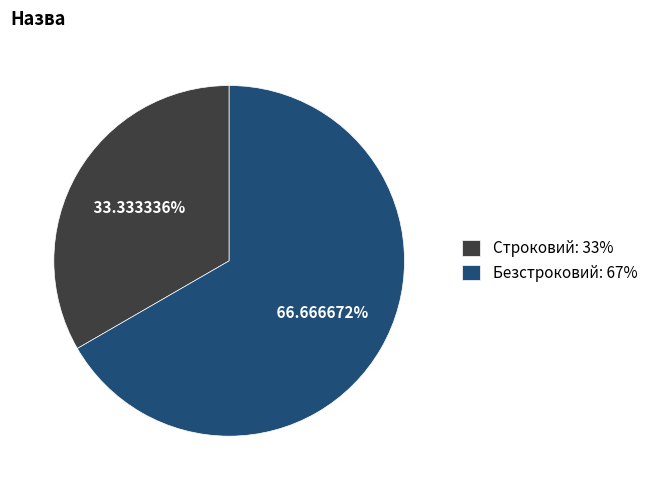

Is there a majority slice in this chart?

Yes